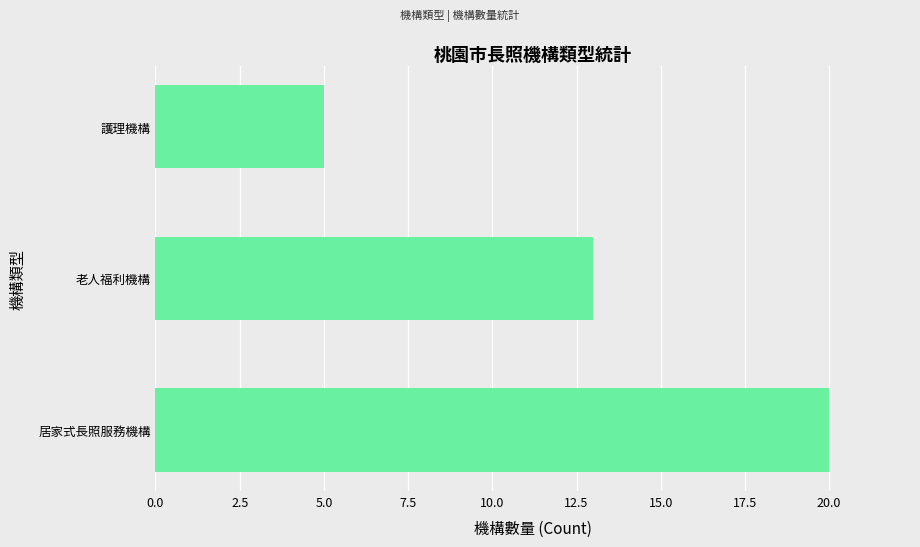

What is the difference between the maximum and minimum values?

15